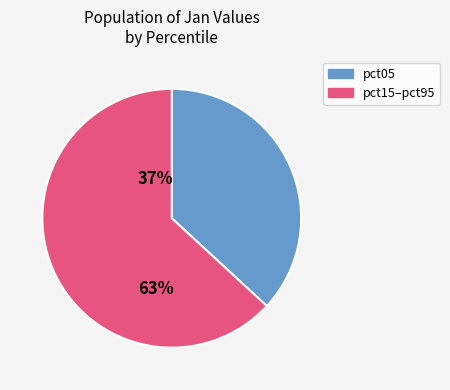

The pct15–pct95 slice represents 63% of the pie. True or false?

True